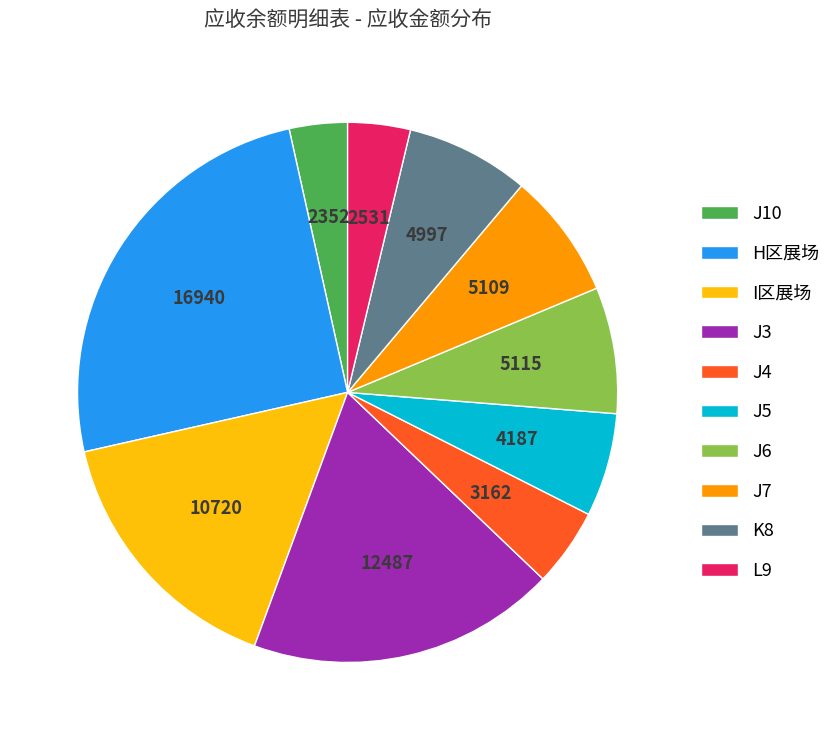

Is the sum of J5 and H区展场 greater than half?

No